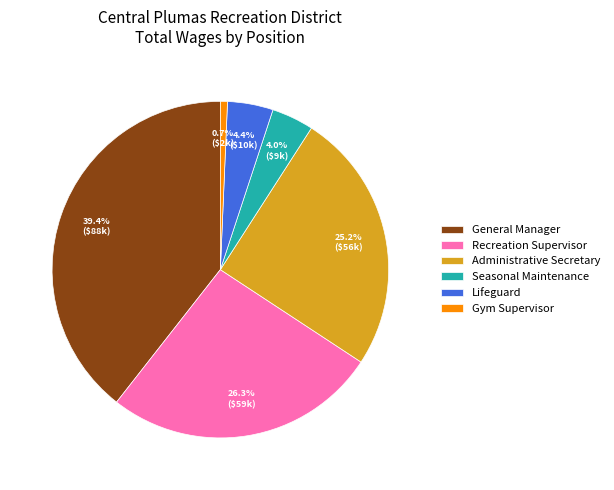

How many slices are in this pie chart?

6